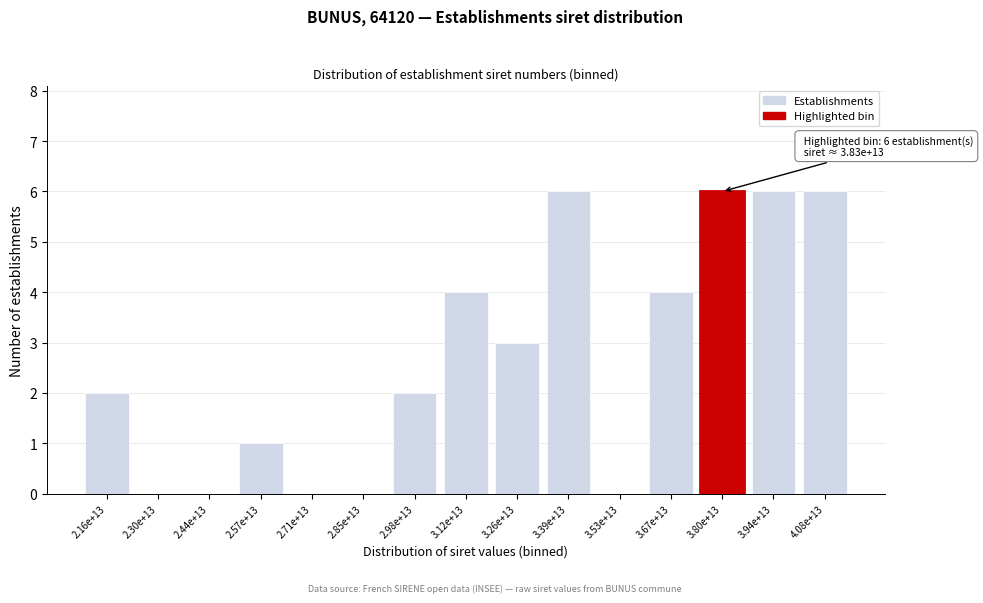

Reading left to right, what are all the values shown in this chart?

2.16e+13=2	2.30e+13=0	2.44e+13=0	2.57e+13=1	2.71e+13=0	2.85e+13=0	2.98e+13=2	3.12e+13=4	3.26e+13=3	3.39e+13=6	3.53e+13=0	3.67e+13=4	3.80e+13=6	3.94e+13=6	4.08e+13=6